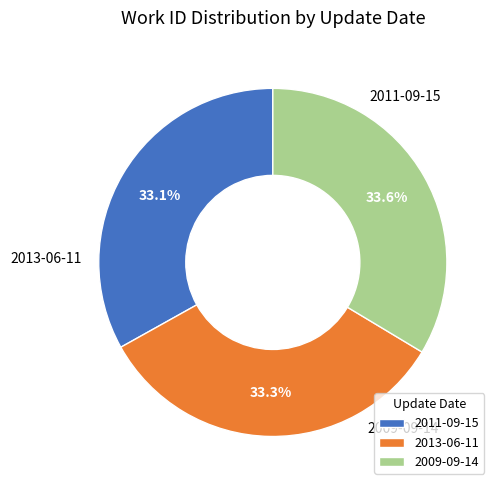

The 2011-09-15 slice represents 33% of the pie. True or false?

True